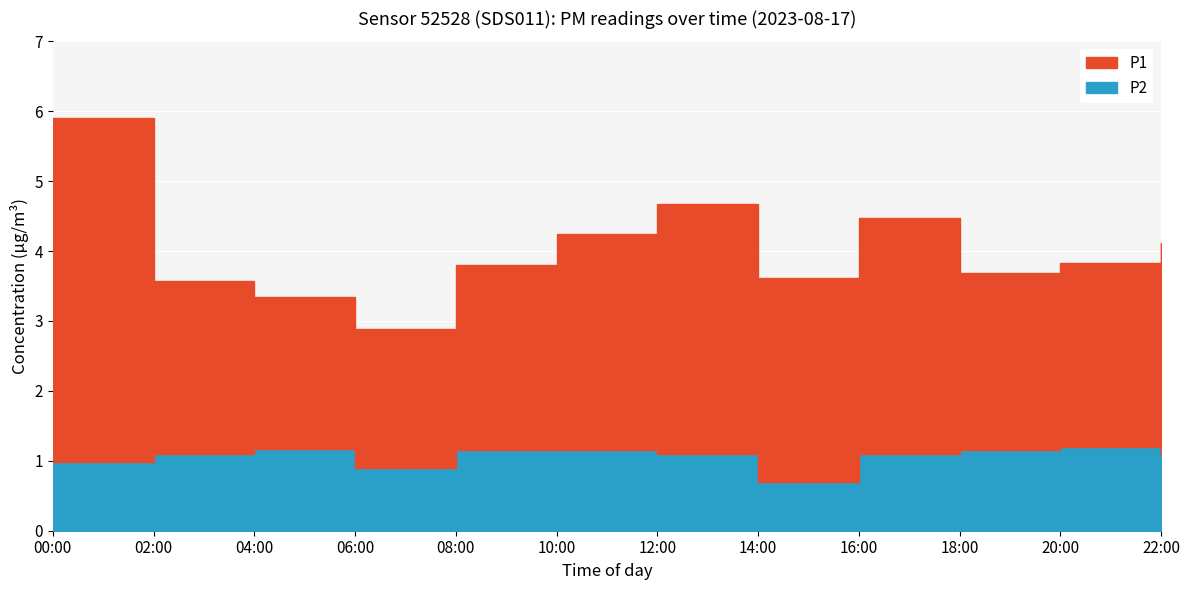

Reading right to left, extract all data points from this chart.

P1: 22:00=3.0	20:00=2.6	18:00=2.5	16:00=3.4	14:00=2.9	12:00=3.6	10:00=3.1	08:00=2.6	06:00=2.0	04:00=2.2	02:00=2.5	00:00=4.9
P2: 22:00=1.1	20:00=1.2	18:00=1.1	16:00=1.1	14:00=0.7	12:00=1.1	10:00=1.1	08:00=1.1	06:00=0.9	04:00=1.2	02:00=1.1	00:00=1.0